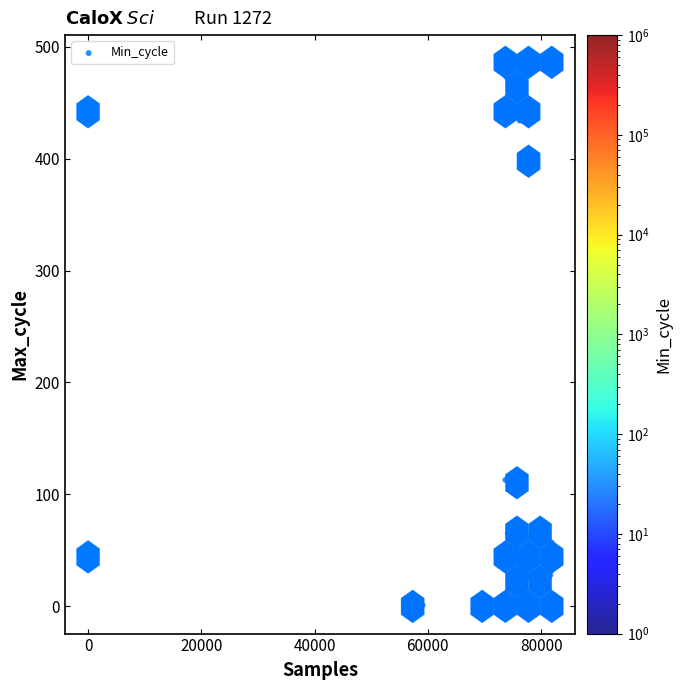

What Y value in the scatter plot is closest to 243?

113